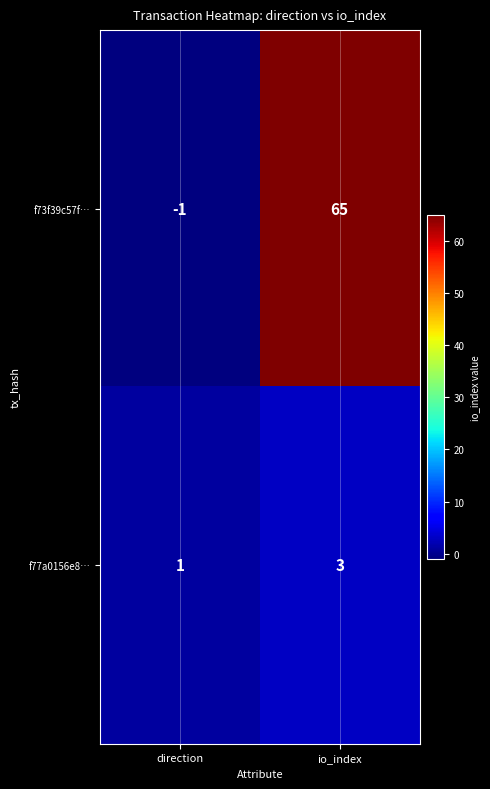

What is the sum of the f73f39c57f… values at direction and io_index?

64